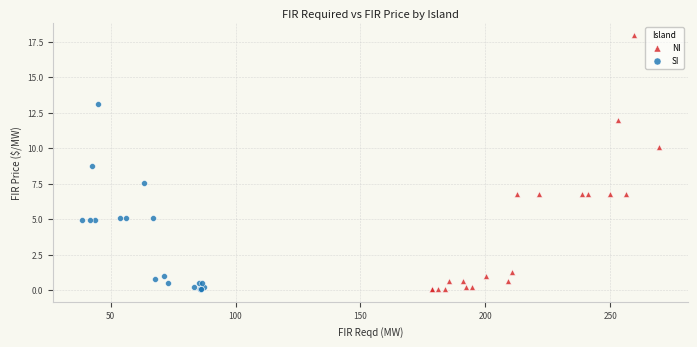

Which series has the largest Y range (max minus min)?

NI